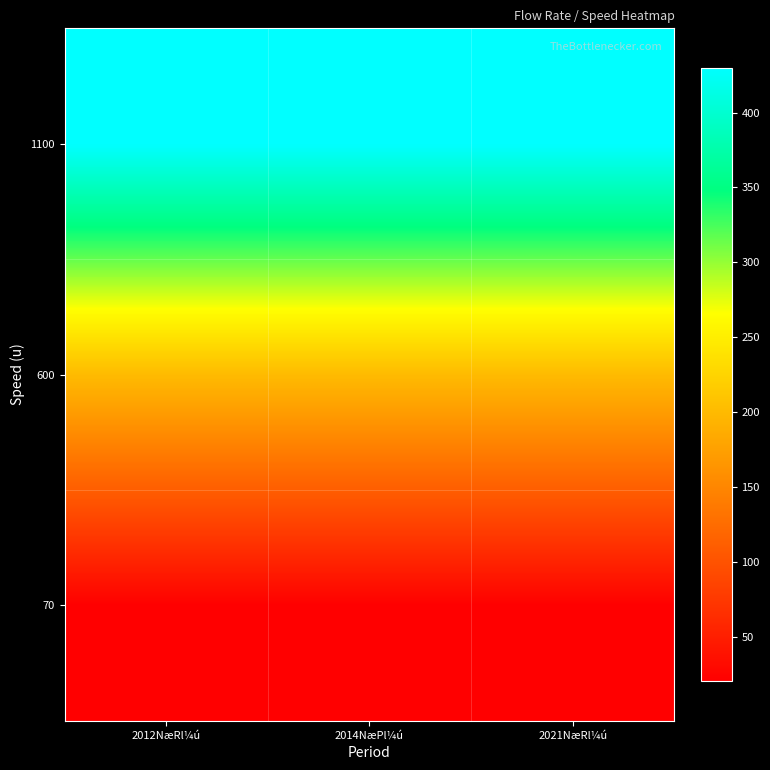

At which category does the chart reach its minimum across all series?

2012NæRl¼ú